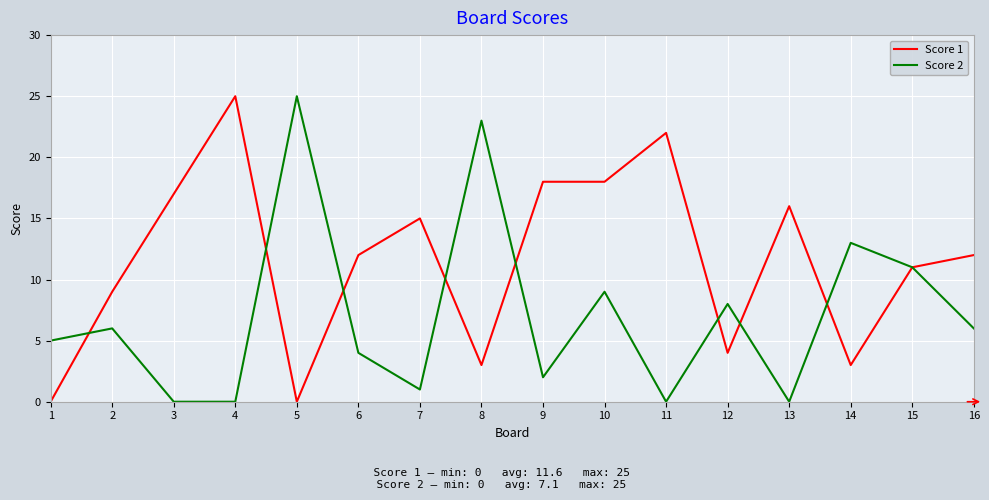

The Score 1 series shows 12 at 10. True or false?

False